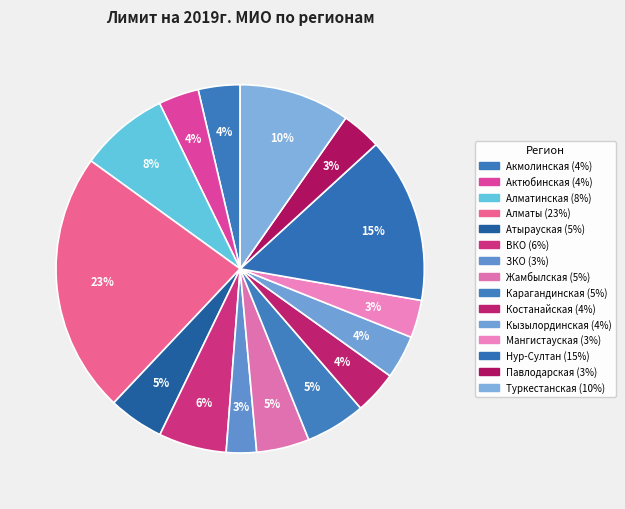

How many slices are in this pie chart?

15